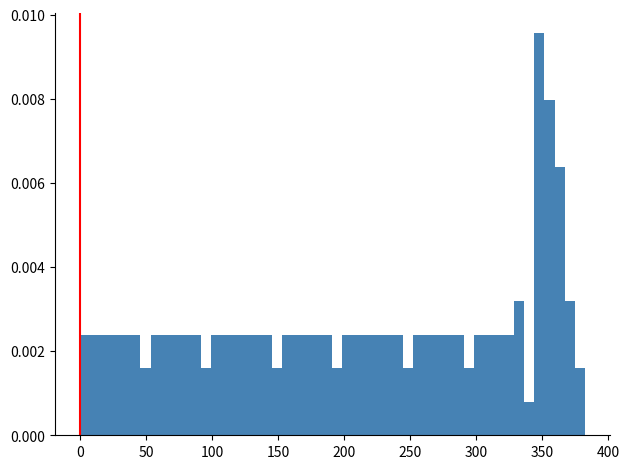

Read against the x-axis, roughly where is the centre of the tallest bar?

350